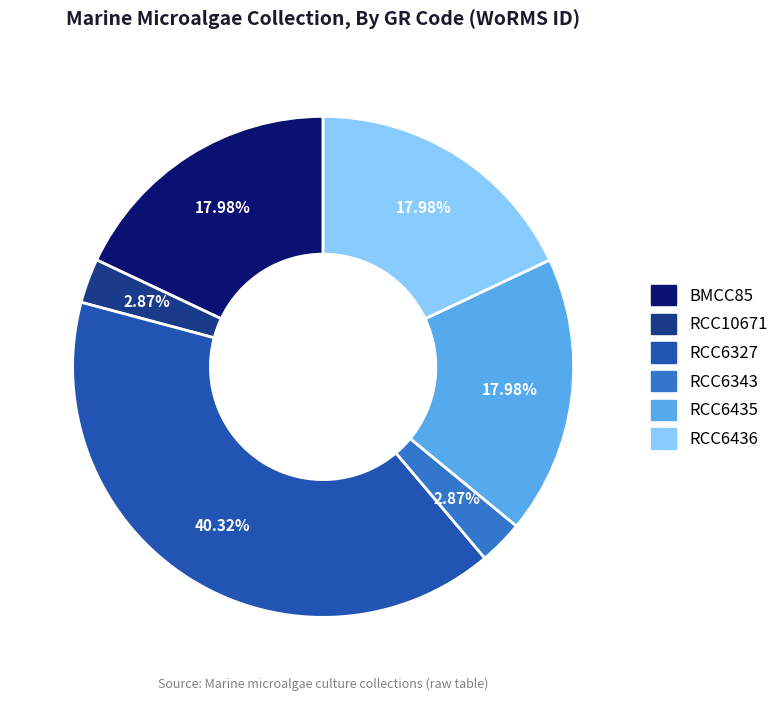

Which category has the biggest portion of the pie?

RCC6327